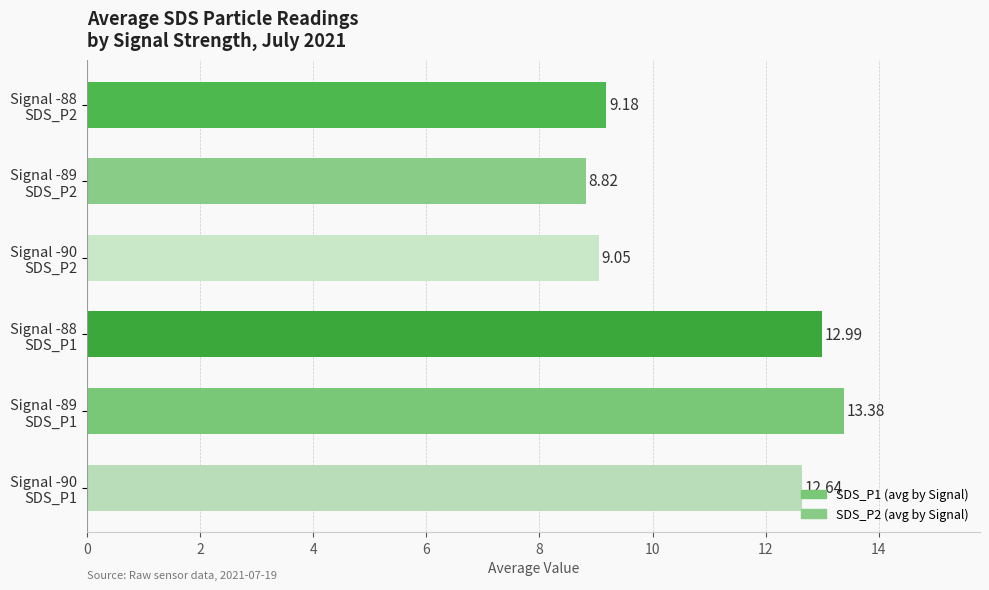

What is the difference between the maximum and second lowest values?

4.3